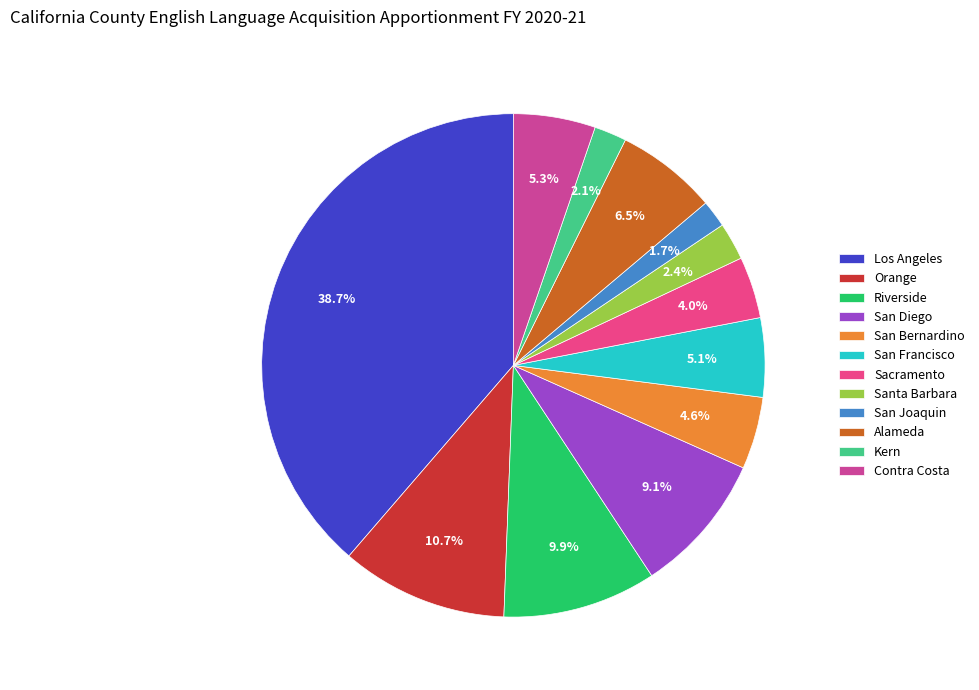

Count the number of slices in the pie.

12